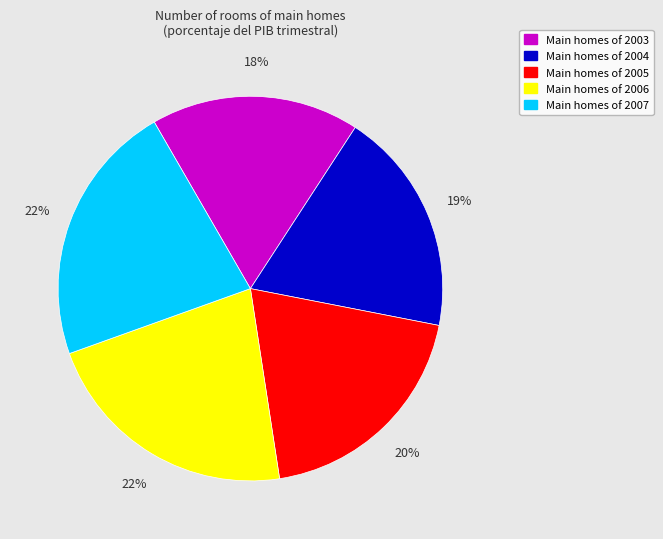

Is it true that Main homes of 2006 is 16% of the pie?

False